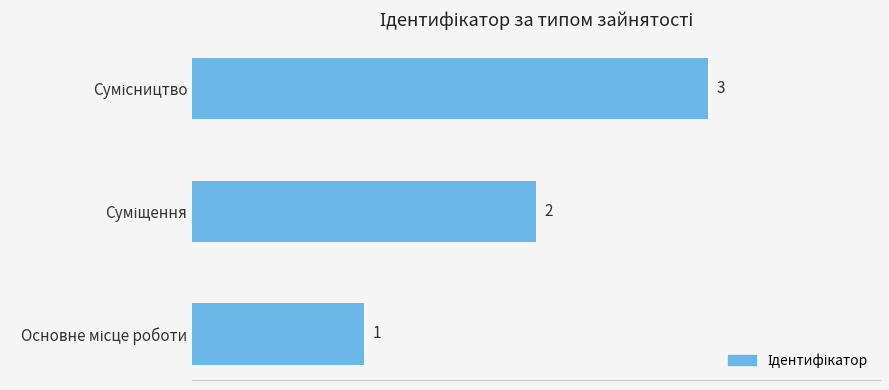

How many values are between 1 and 3?

3